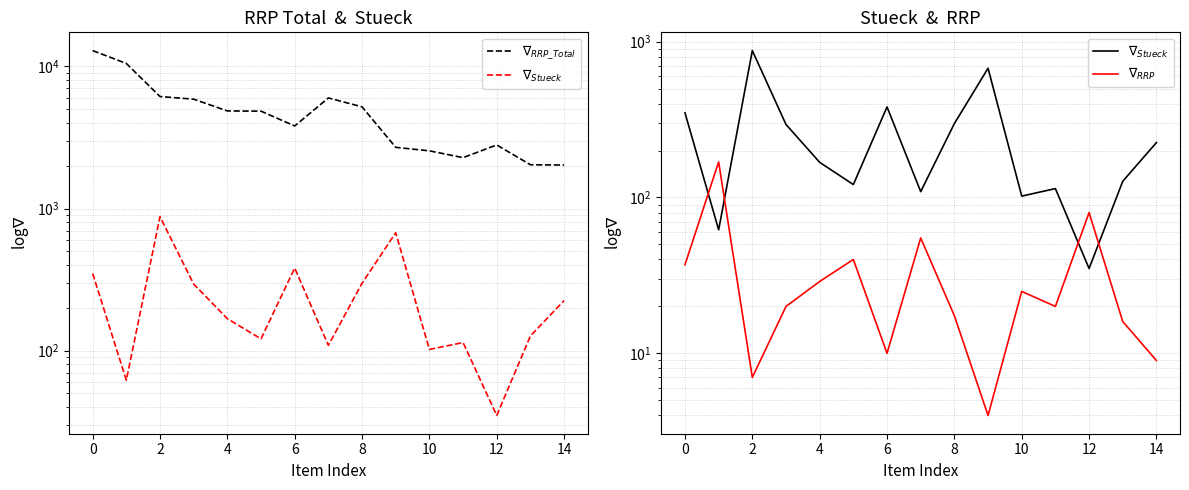

What is the difference between the maximum and minimum values in the $\nabla_{Stueck}$ series?

841.0